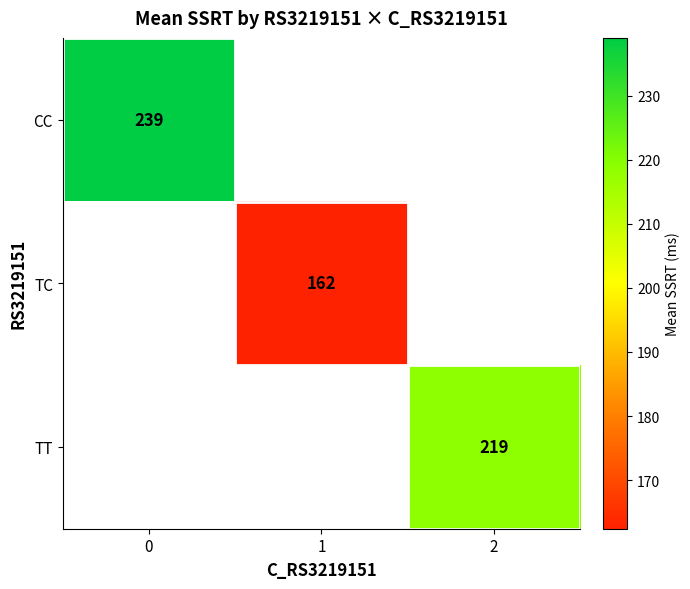

At how many categories does at least one series exceed 229?

1